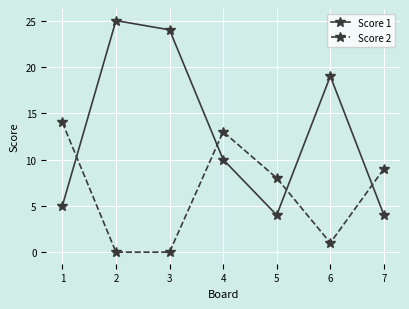

In Score 2, how many points are higher than both neighbors (excluding endpoints)?

1